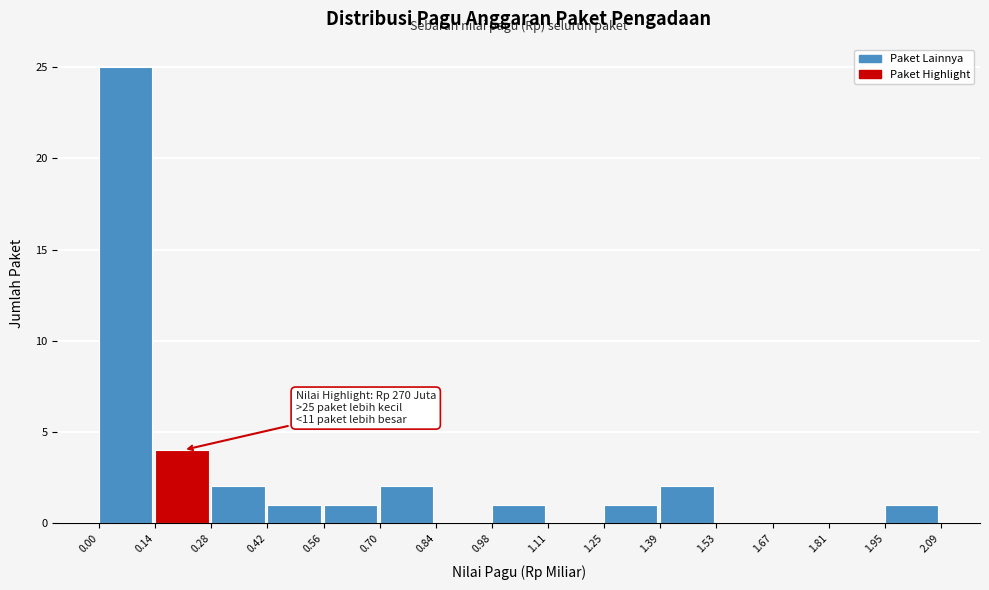

Over which range of the x-axis is the bar tallest?

0.00 to 0.14